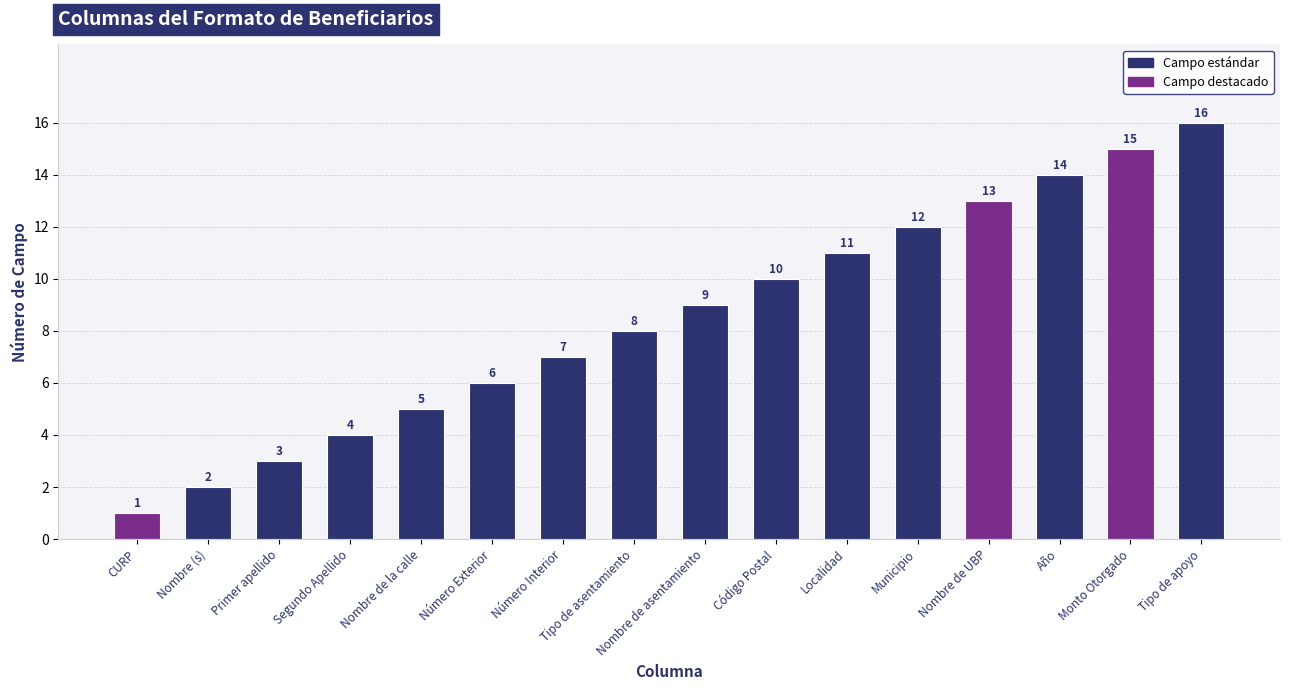

Rank the categories by value from lowest to highest.

CURP, Nombre (s), Primer apellido, Segundo Apellido, Nombre de la calle, Número Exterior, Número Interior, Tipo de asentamiento, Nombre de asentamiento, Código Postal, Localidad, Municipio, Nombre de UBP, Año, Monto Otorgado, Tipo de apoyo